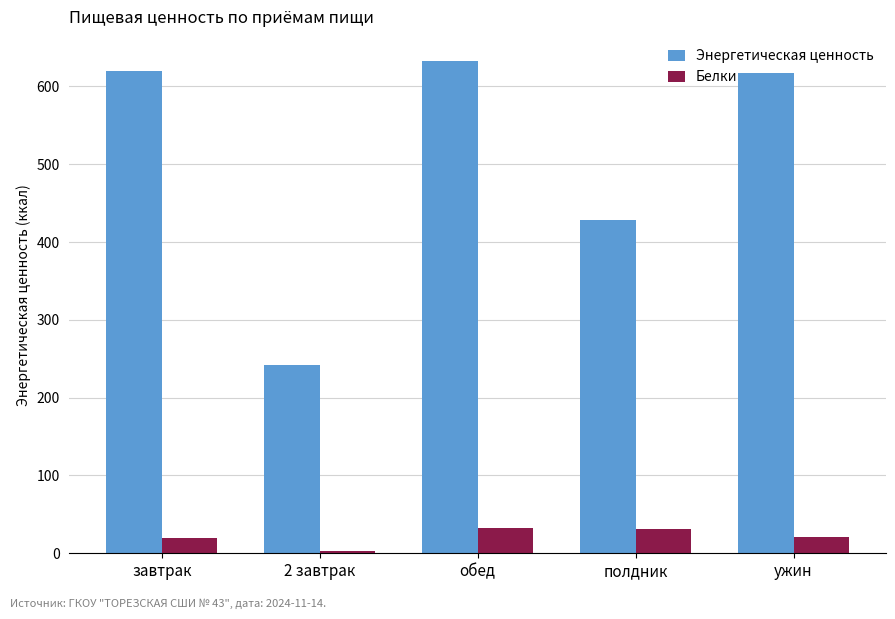

Are the bars grouped side by side (vs. stacked)?

Yes